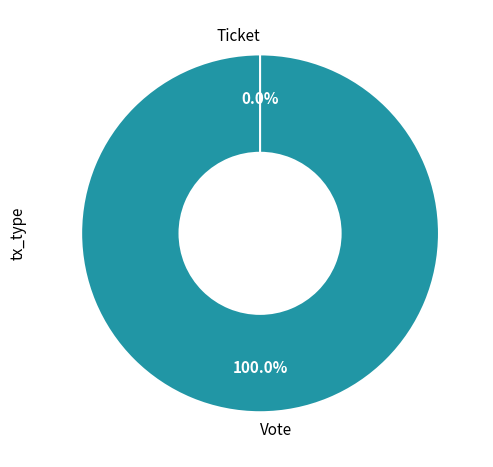

How much of the chart is everything except Ticket?

100.0%